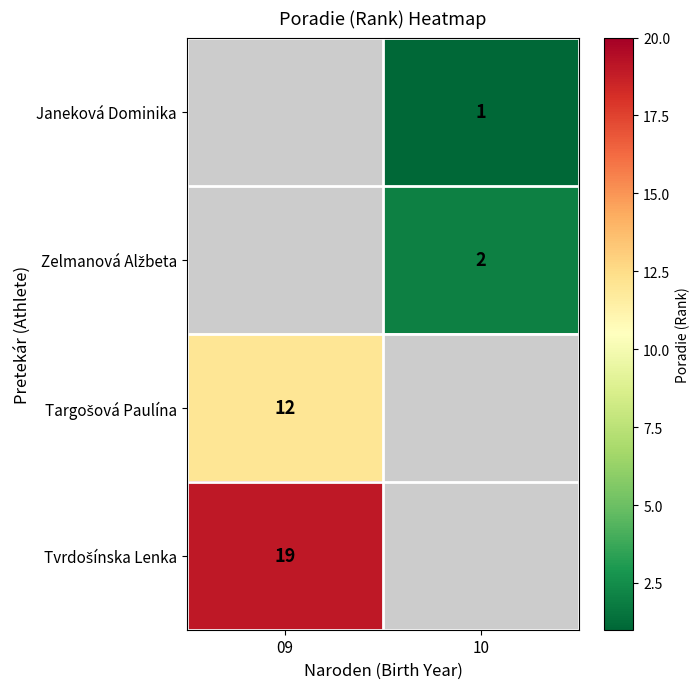

Which has a higher value, 09 or 10?

10